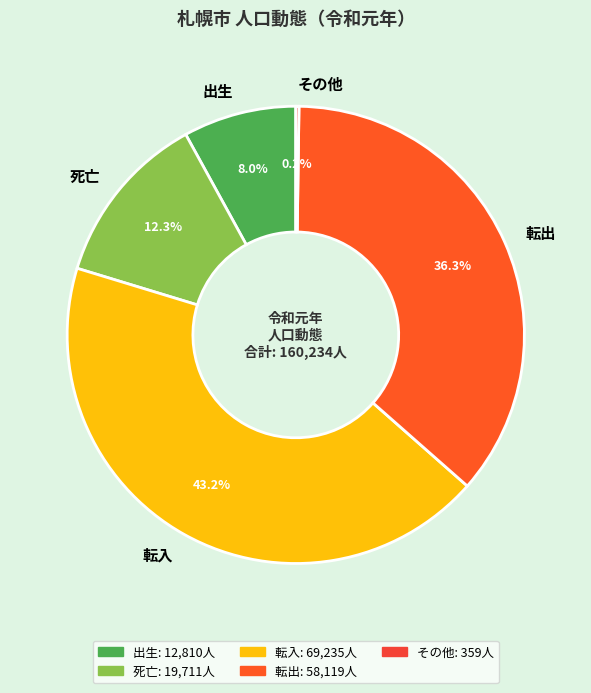

To the nearest percent, what is the difference between the largest and smallest slice percentages?

43%